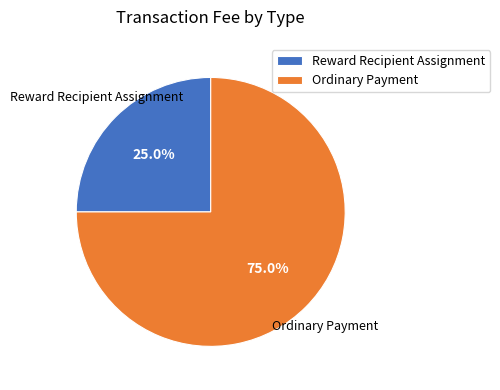

How many slices are in this pie chart?

2